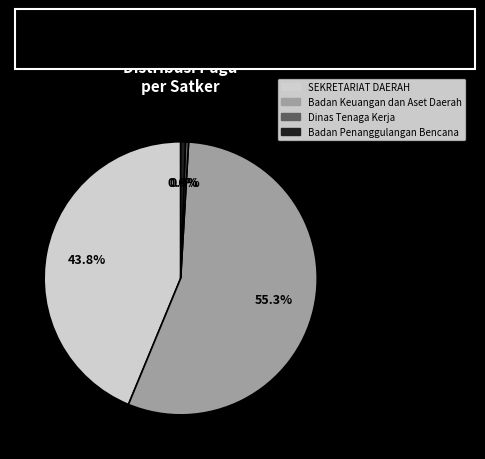

Does any single category account for the majority?

Yes